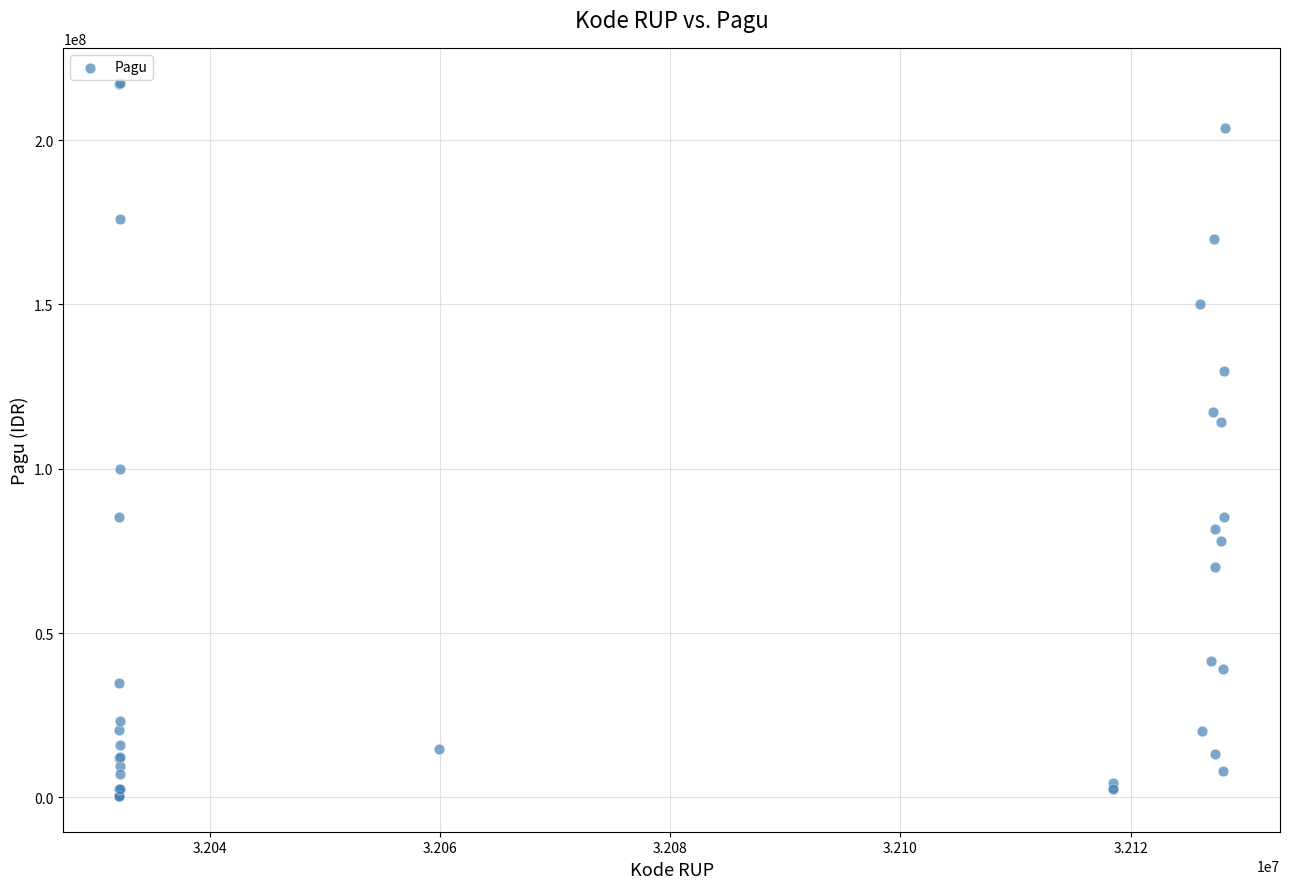

What Y value in the scatter plot is closest to 108830000?

114296000